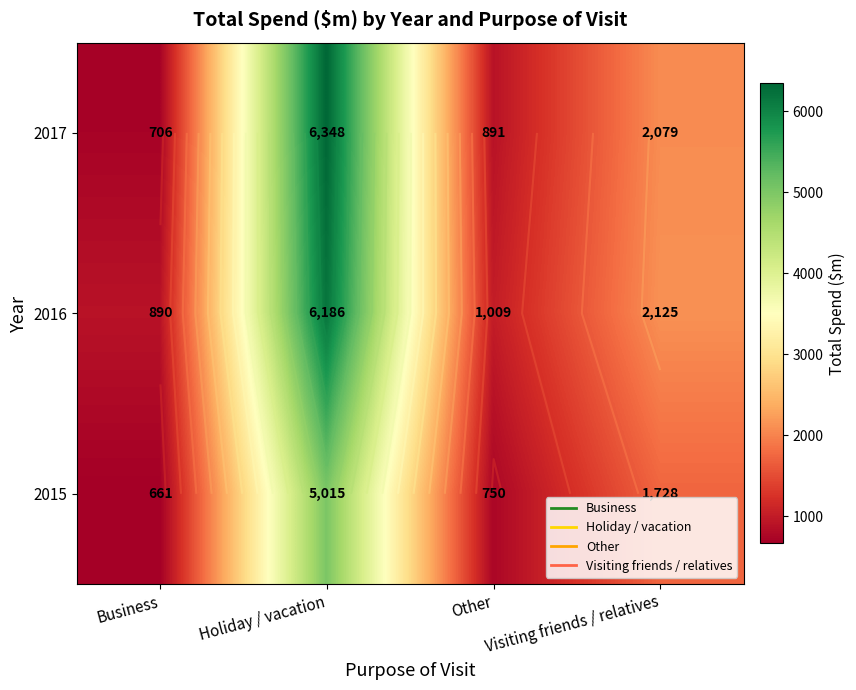

What is the lowest value of the 2015 series?

661.4